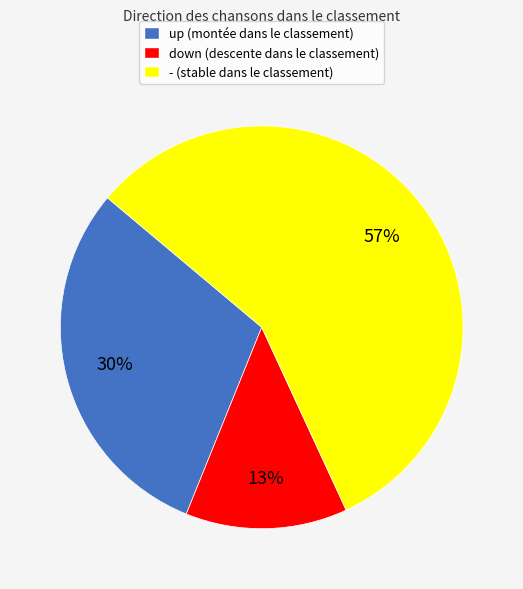

What is the largest slice in the pie chart?

-